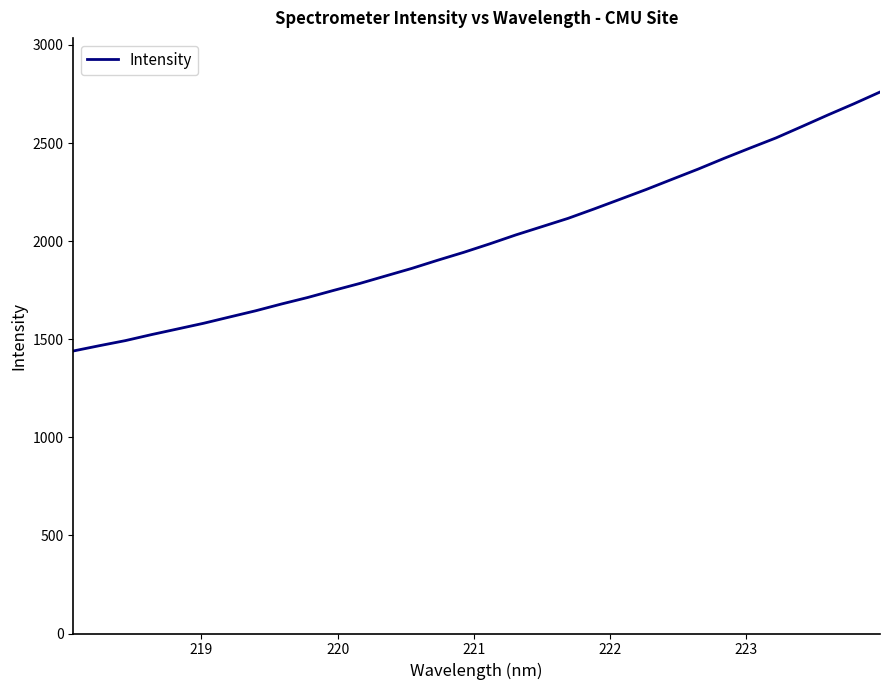

What is the difference between the maximum and minimum values?

1319.9